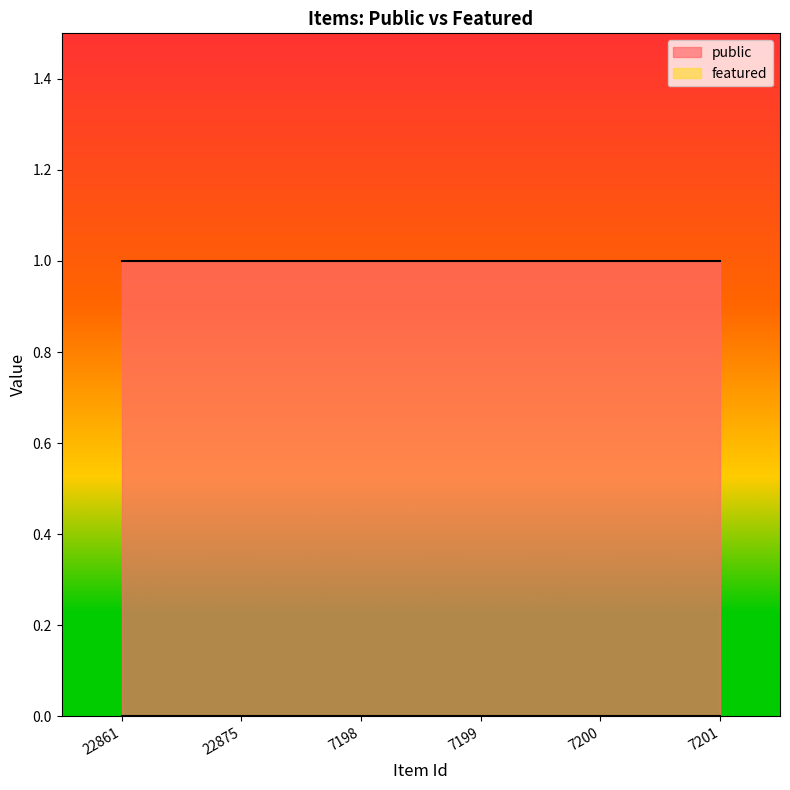

True or false: public and featured cross at least once.

False